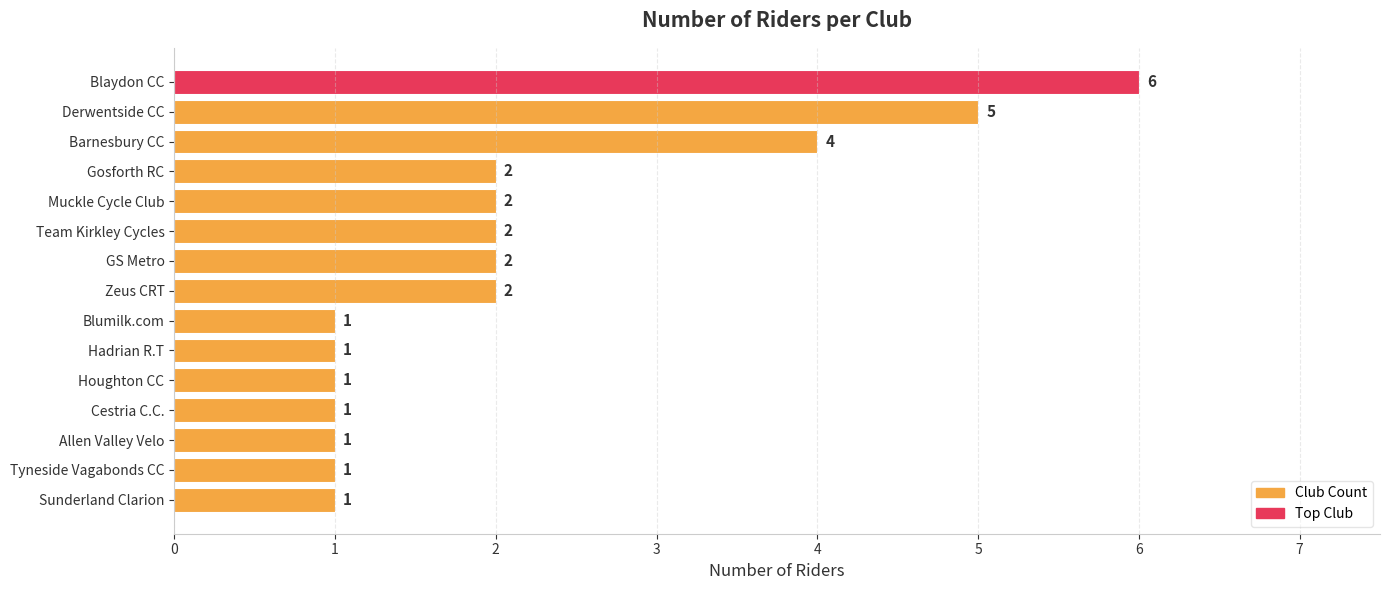

What is the change in value from Hadrian R.T to GS Metro?

+1